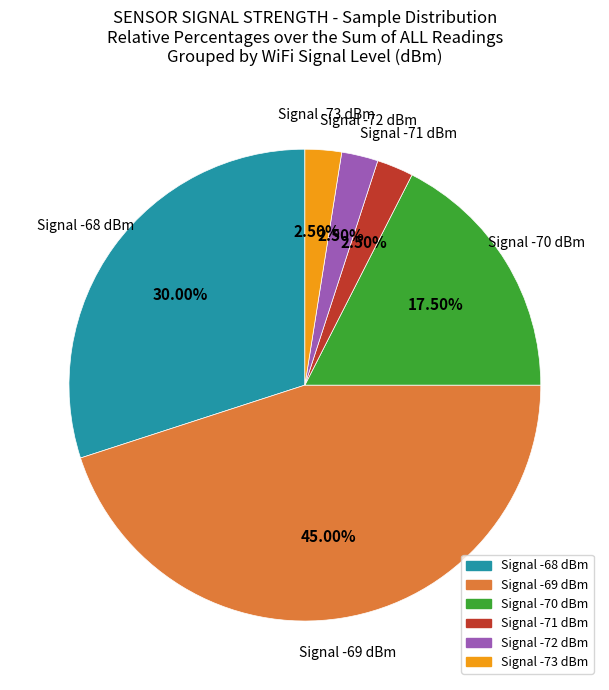

Count the number of slices in the pie.

6